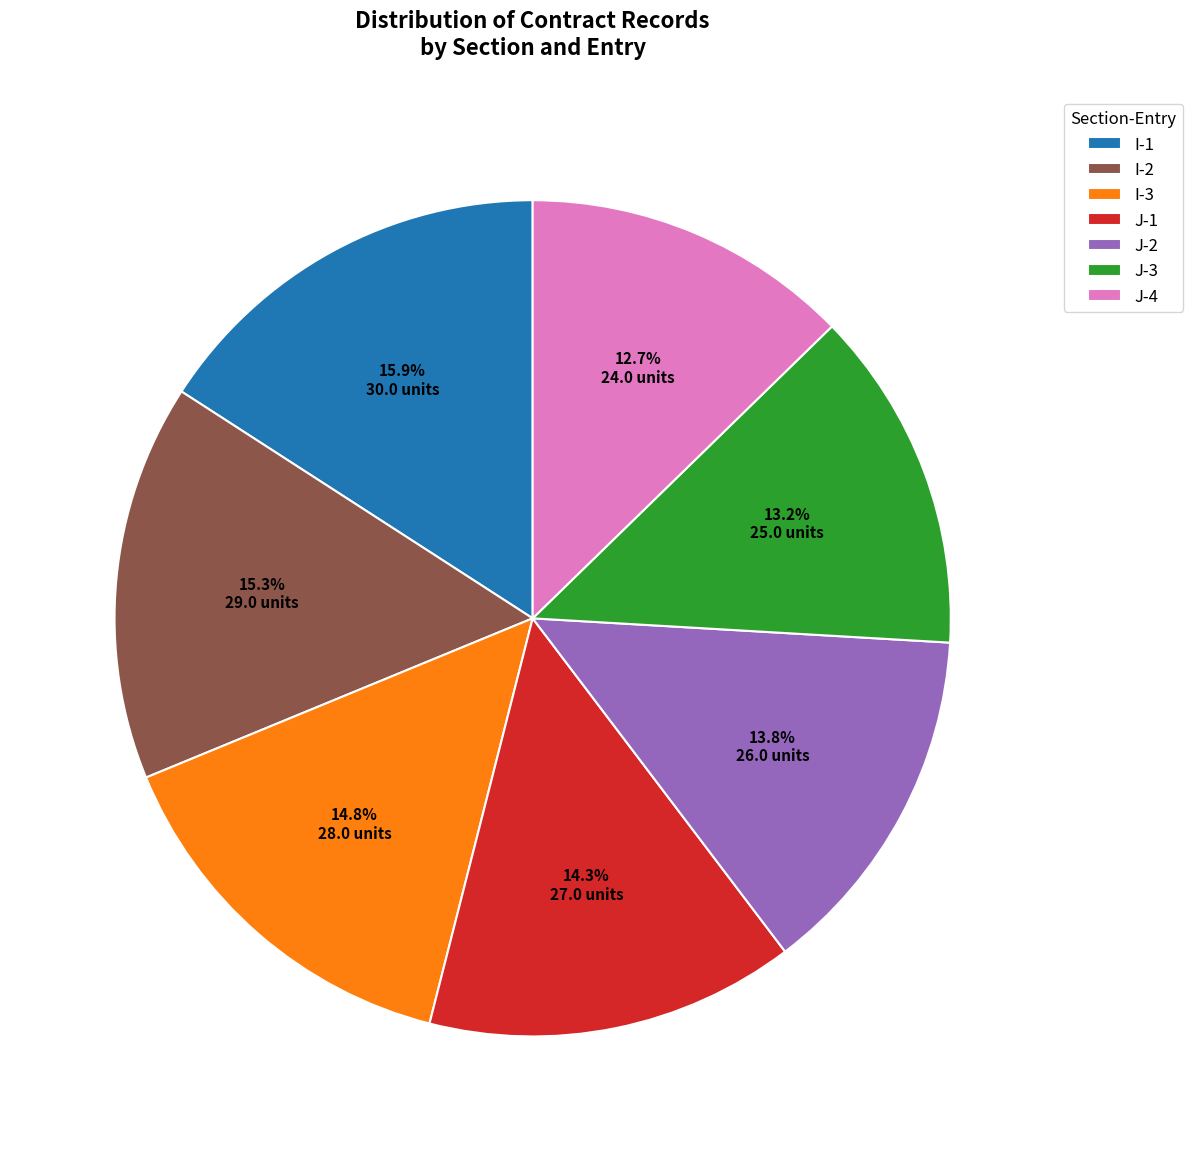

Rank the categories by value from highest to lowest.

I-1, I-2, I-3, J-1, J-2, J-3, J-4